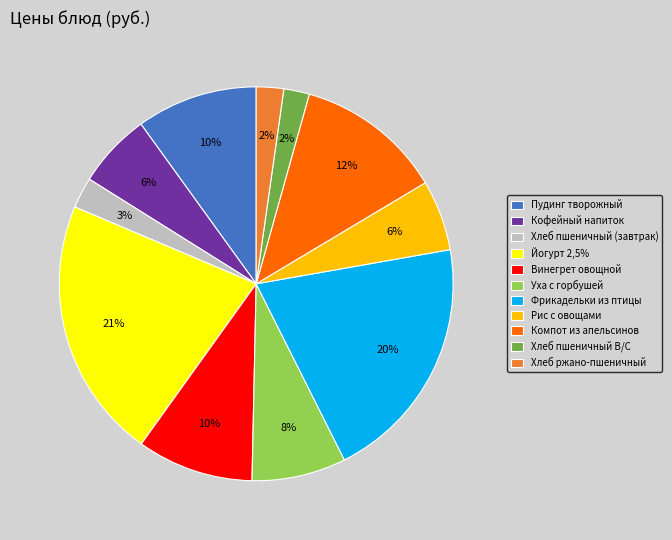

To the nearest percent, what is the difference between the largest and smallest slice percentages?

19%